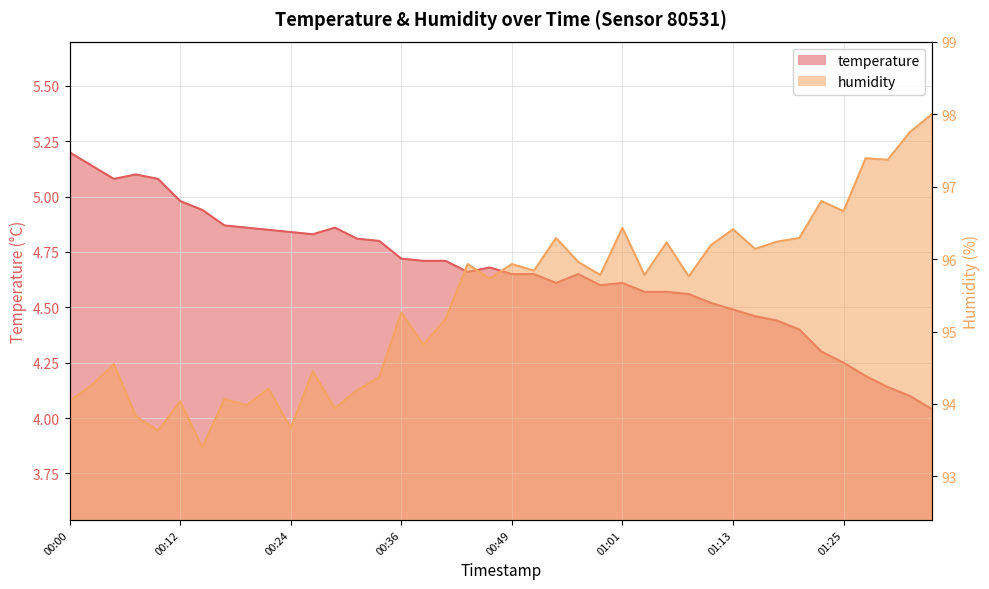

The humidity series shows 98.0 at 01:35. True or false?

True